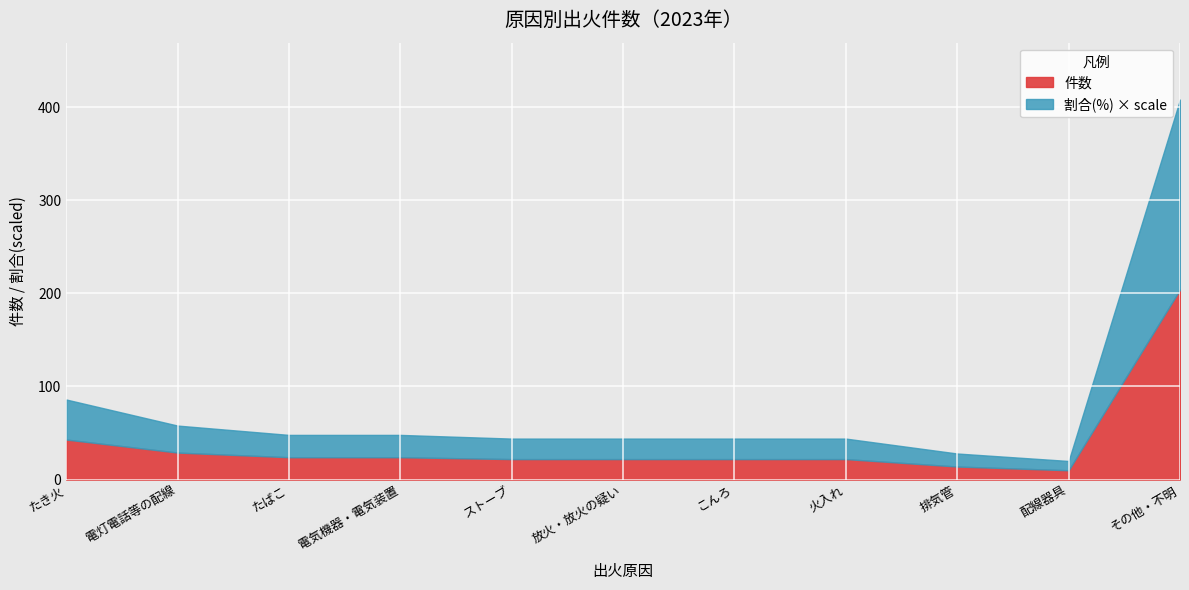

At how many categories does at least one series exceed 91?

1